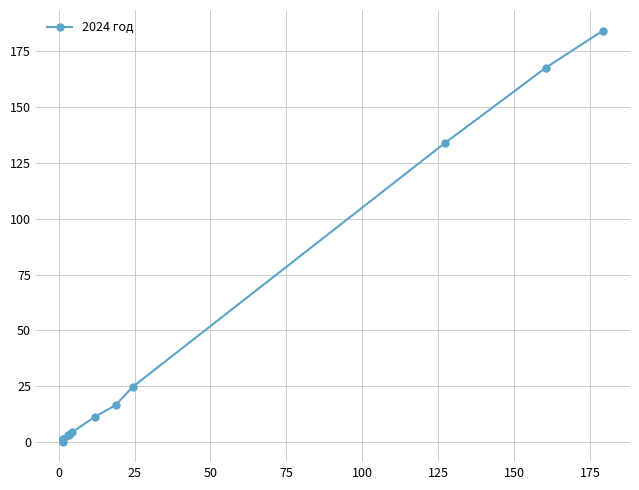

What is the sum of all values?

552.4